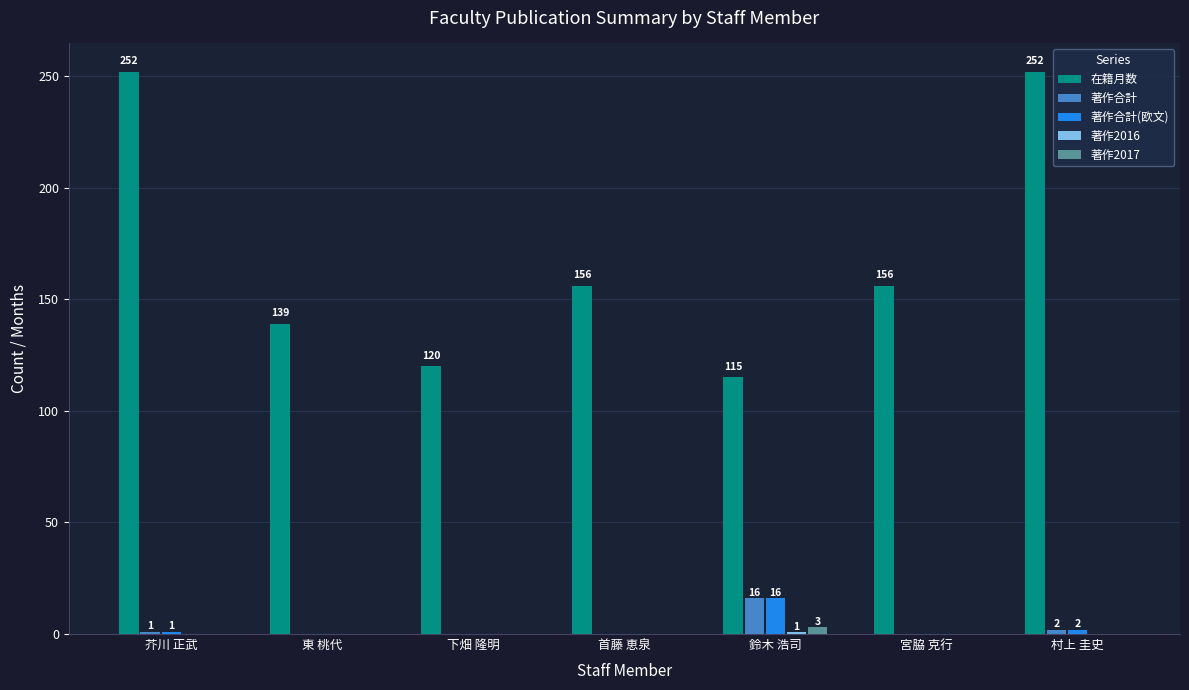

The value of 著作2017 at 下畑 隆明 is 0. True or false?

True